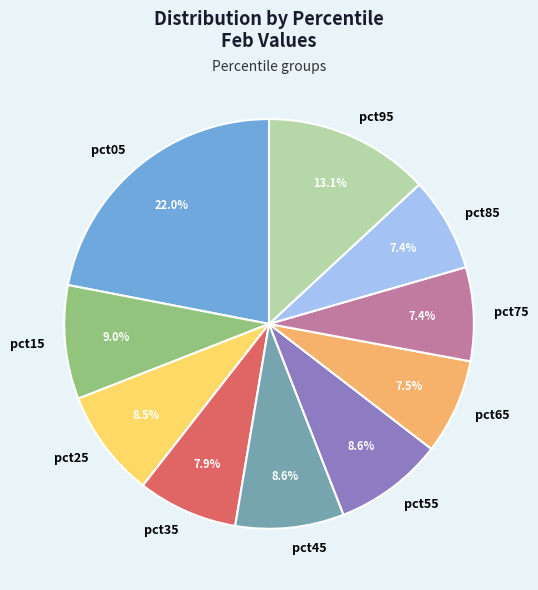

Is pct25 the majority of the pie?

No